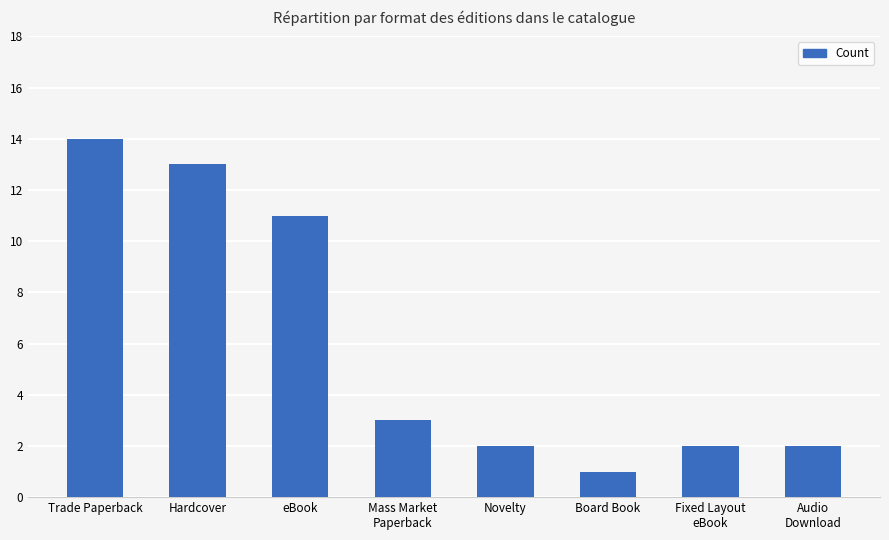

What is the change in value from Hardcover to eBook?

-2